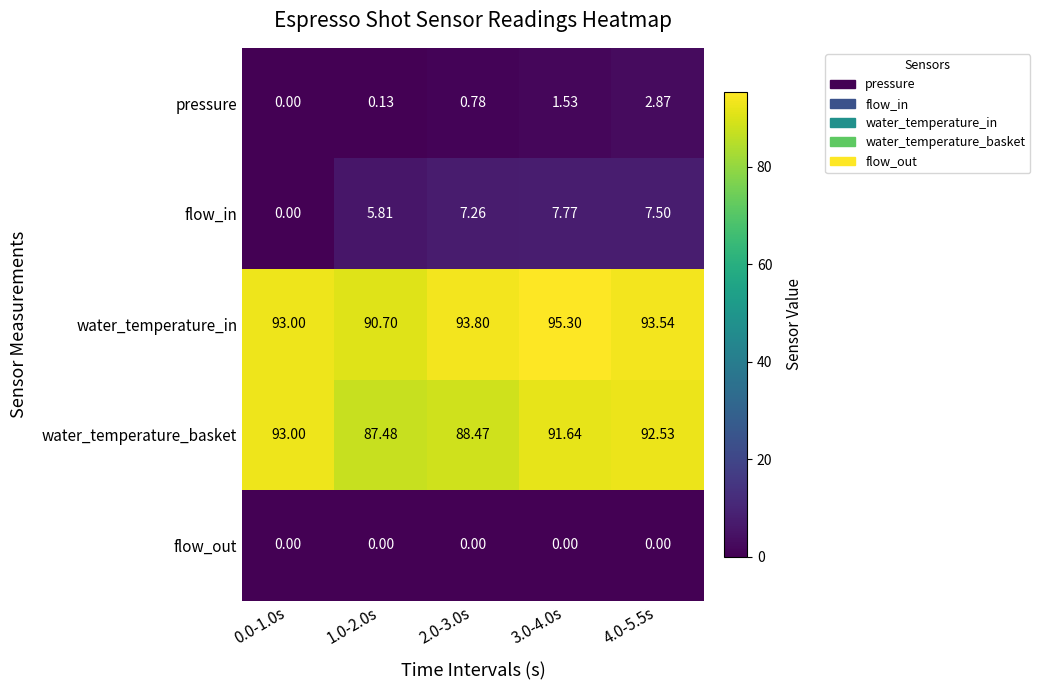

List the series in order of their peak value, lowest first.

flow_out, pressure, flow_in, water_temperature_basket, water_temperature_in